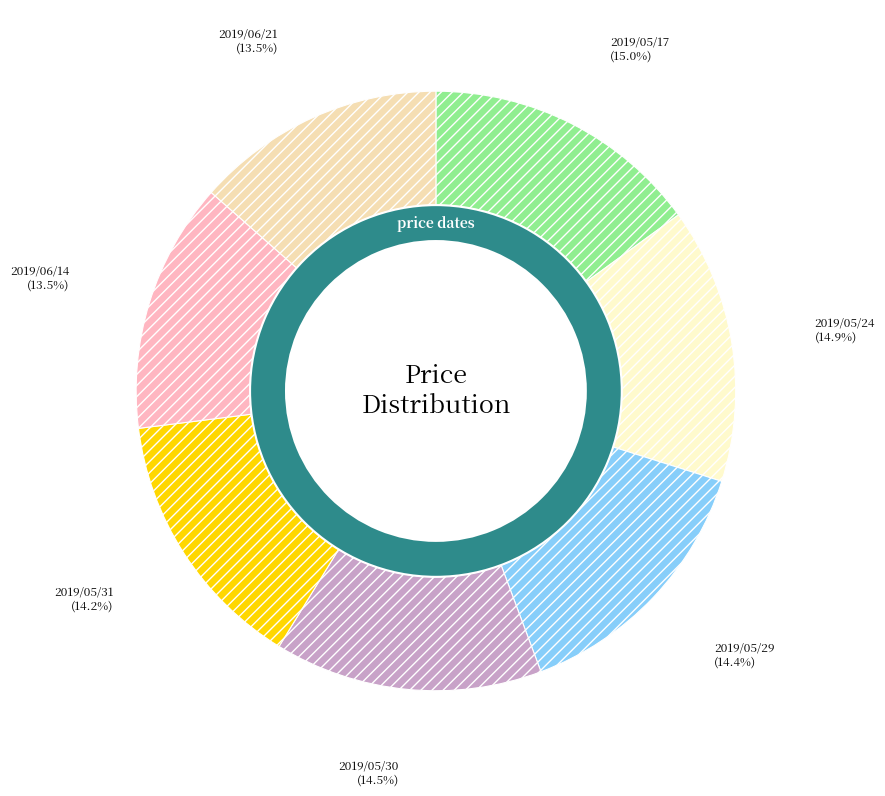

How much of the chart is everything except 2019/06/21?

86.5%